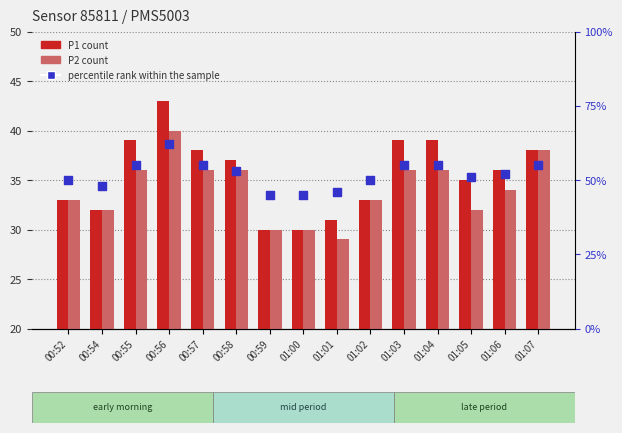

At how many categories does at least one series exceed 46?

12